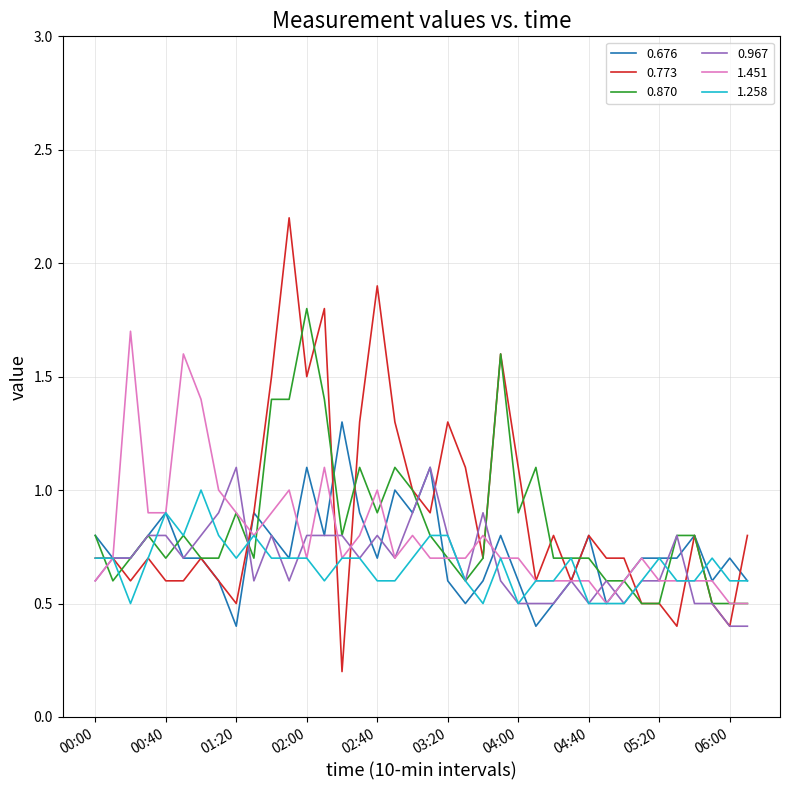

Which series has the widest spread of values?

0.773